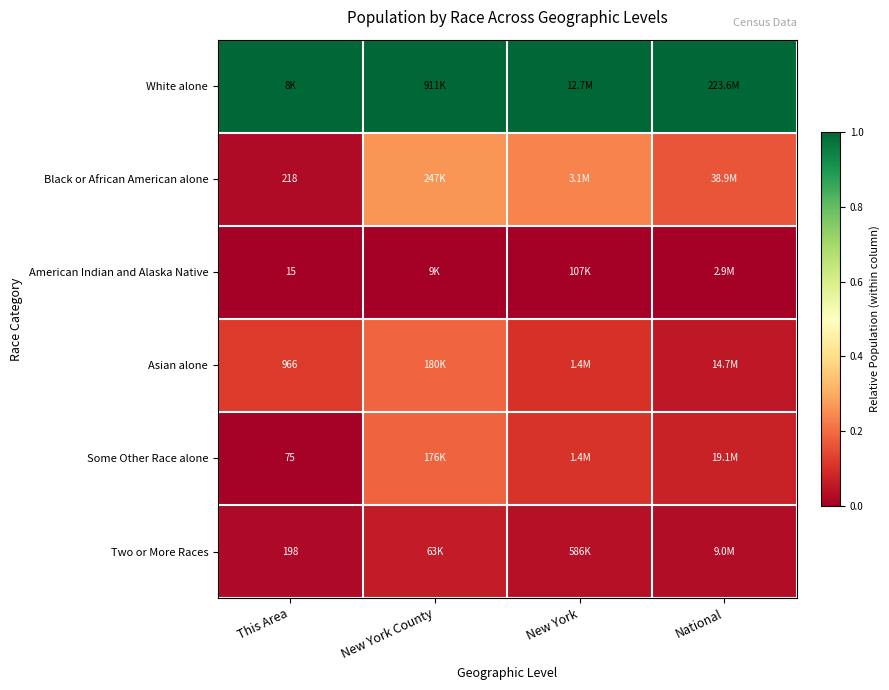

What is the difference between the highest and lowest values at This Area?

1.0